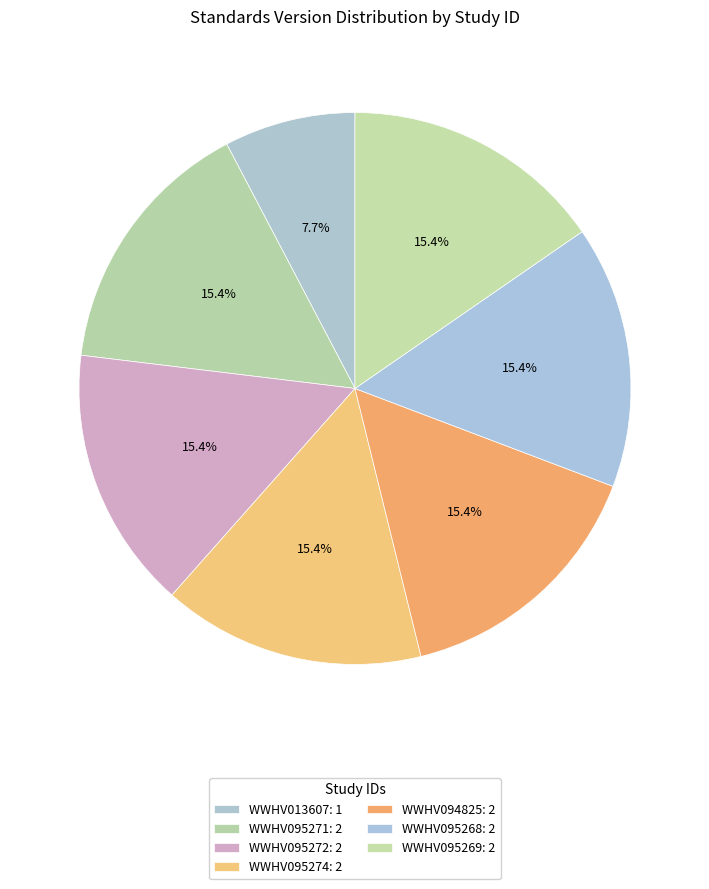

To the nearest percent, what portion does WWHV095274 represent?

15%